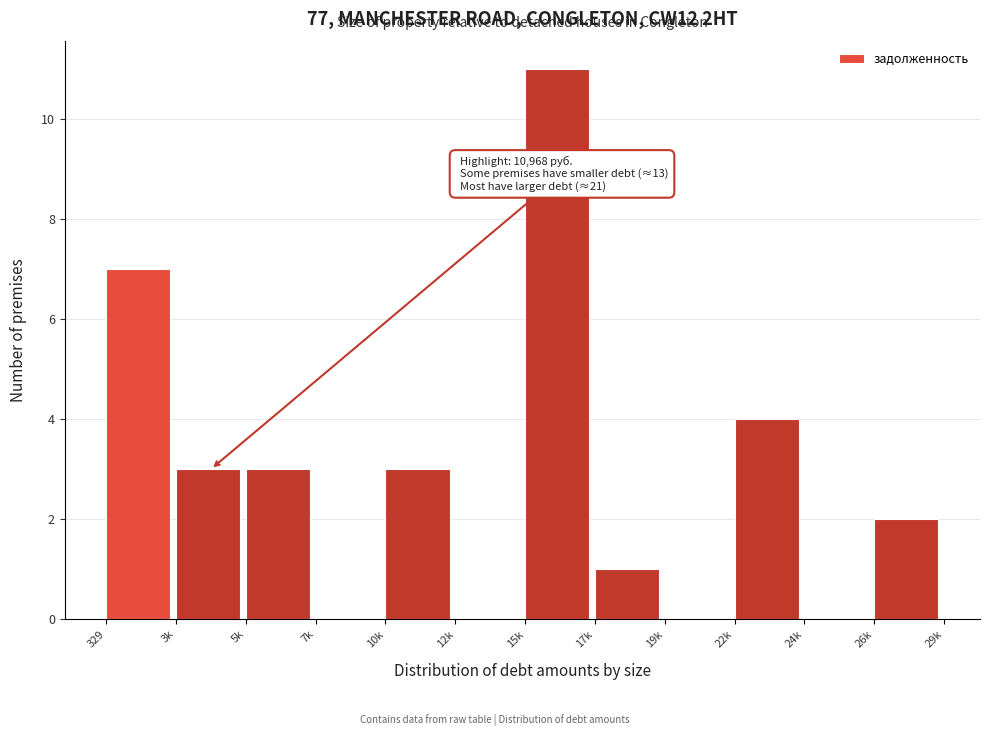

Reading left to right, extract all data points from this chart.

329=7	3k=3	5k=3	7k=0	10k=3	12k=0	15k=11	17k=1	19k=0	22k=4	24k=0	26k=2